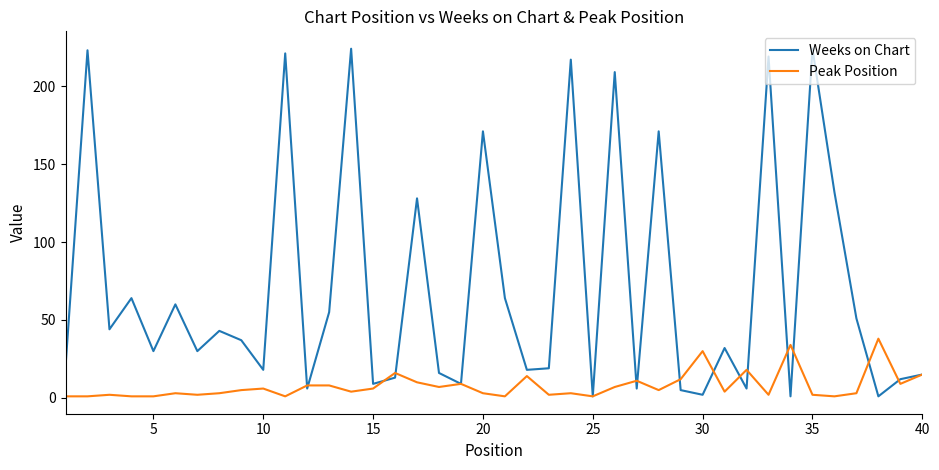

Which series has the largest range (max minus min)?

Weeks on Chart